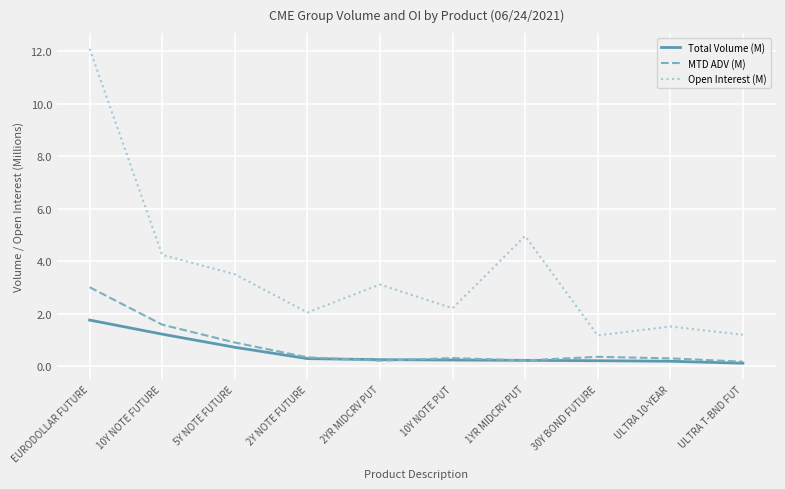

Does the chart display data point markers on the line(s)?

No